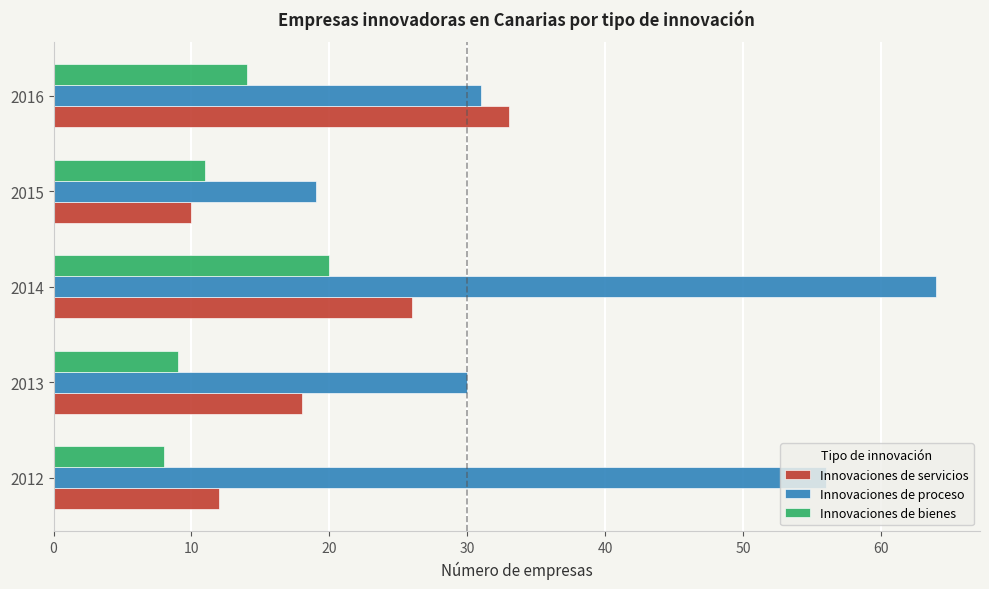

What are all the series names shown in the legend?

Innovaciones de servicios, Innovaciones de proceso, Innovaciones de bienes